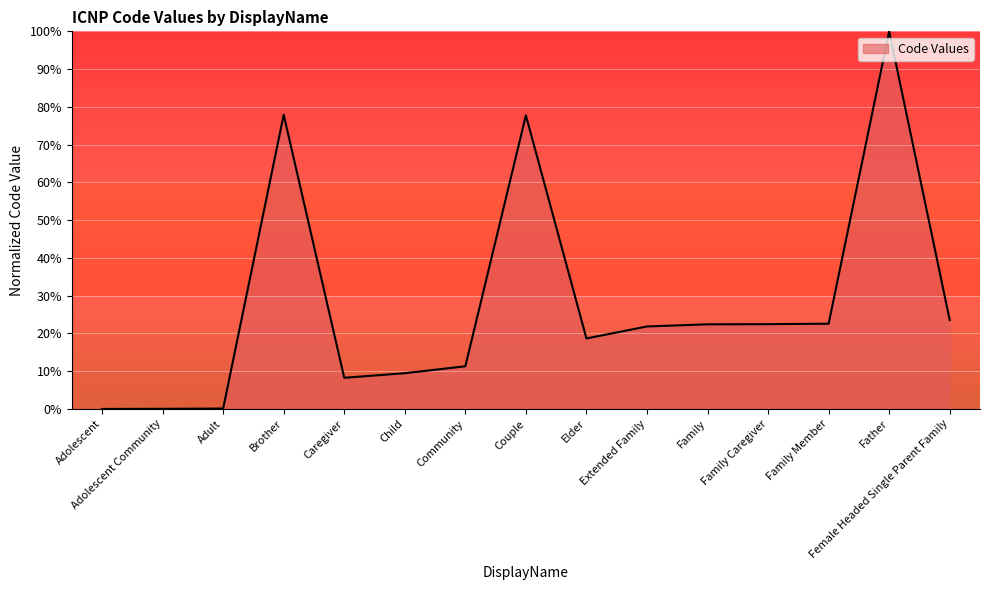

Which has a higher value, Elder or Adolescent Community?

Elder